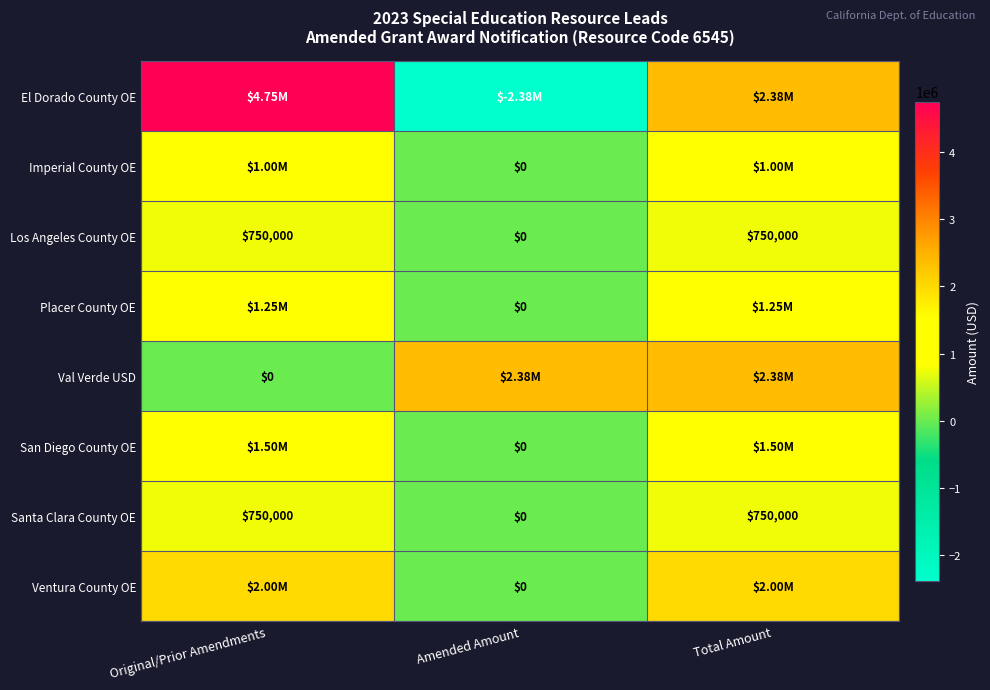

How many positive values does the Santa Clara County OE series have?

2